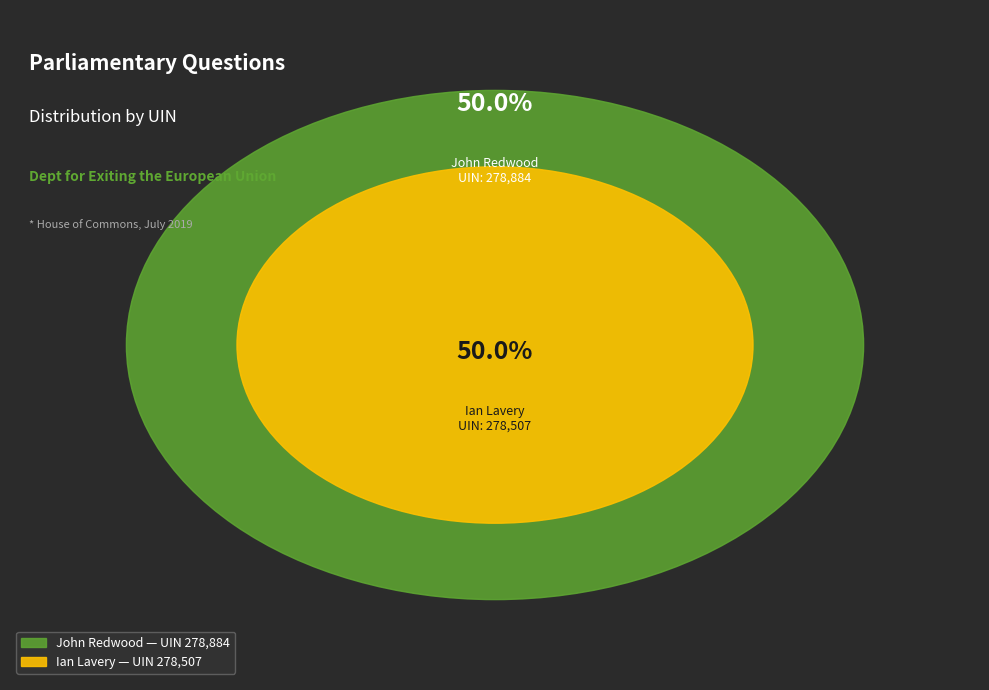

Which has a higher value, Ian Lavery (Wansbeck)
UIN: 278507 or John Redwood (Wokingham)
UIN: 278884?

John Redwood (Wokingham)
UIN: 278884